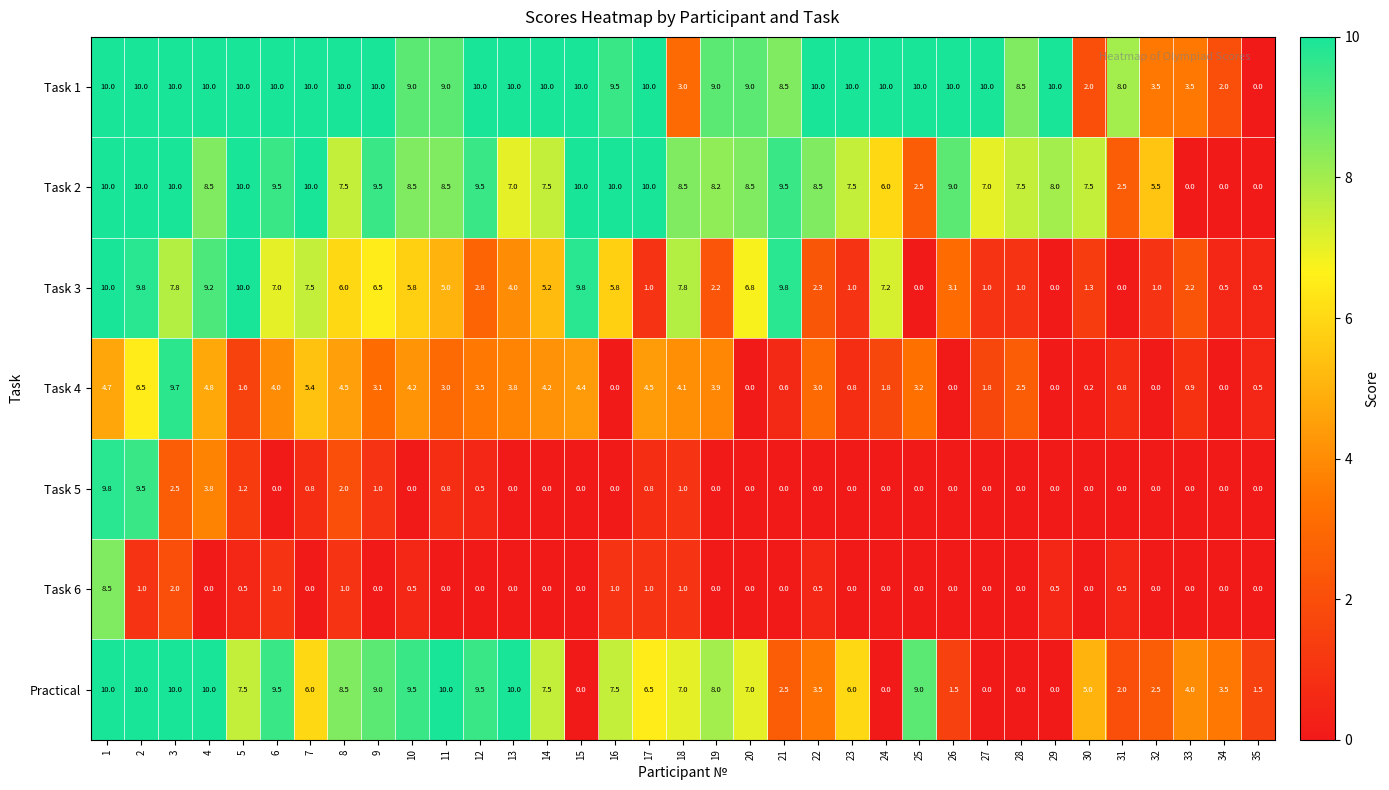

The Practical series shows 12.3 at 14. True or false?

False